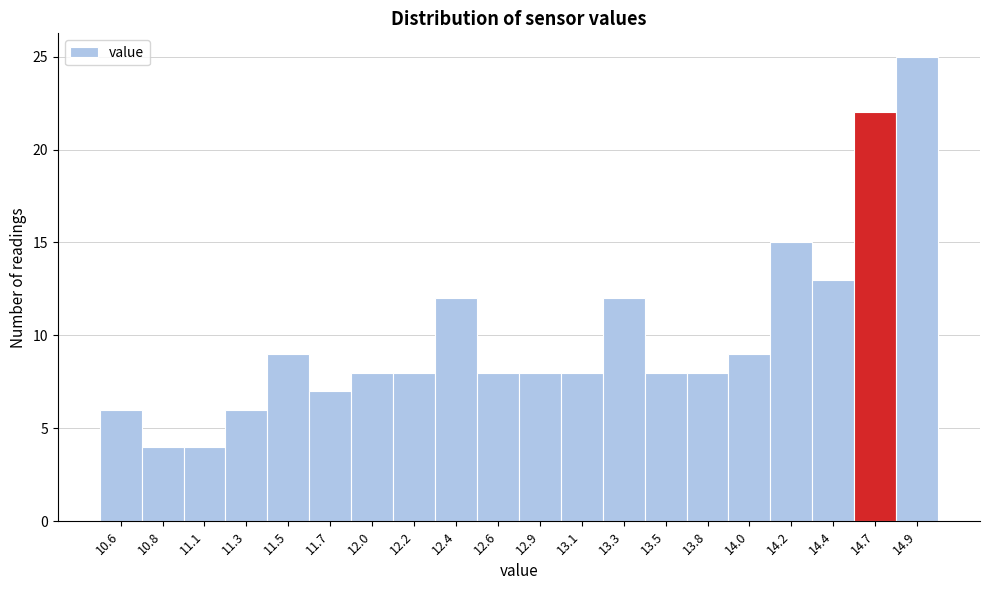

Over which range of the x-axis is the bar tallest?

14.775 to 15.000